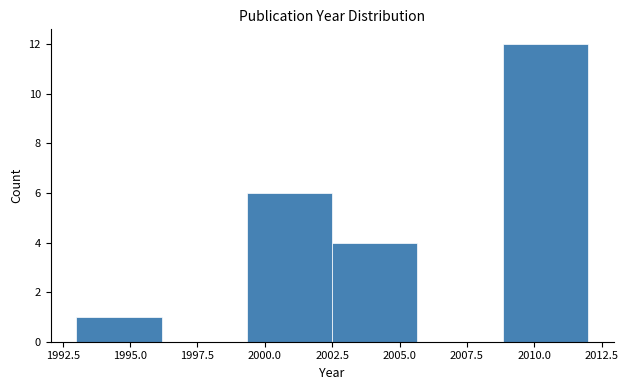

Reading left to right, list every bar in this chart as the range it spans on the x-axis followed by its height. Neither the bar edges nor the heights are printed on the chart, so give them approximately, as read against the axes.

1993.0 to 1996.0: 1
1996.0 to 1999.5: 0
1999.5 to 2002.5: 6
2002.5 to 2005.5: 4
2005.5 to 2009.0: 0
2009.0 to 2012.0: 12